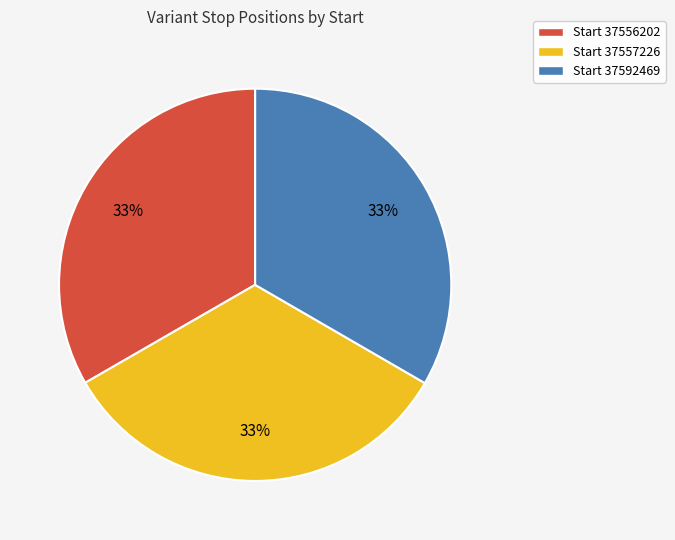

True or false: Start 37556202 accounts for 33% of the total.

True